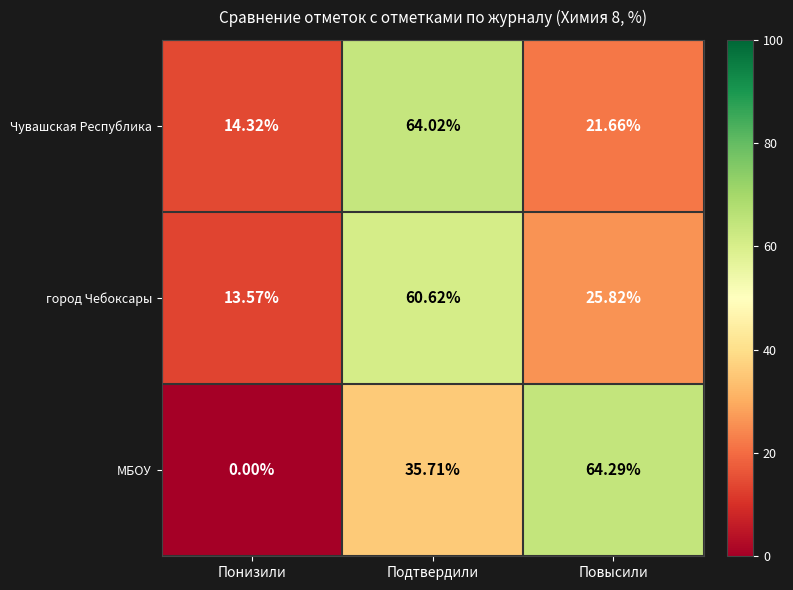

List the series in order of their peak value, highest first.

МБОУ, Чувашская Республика, город Чебоксары